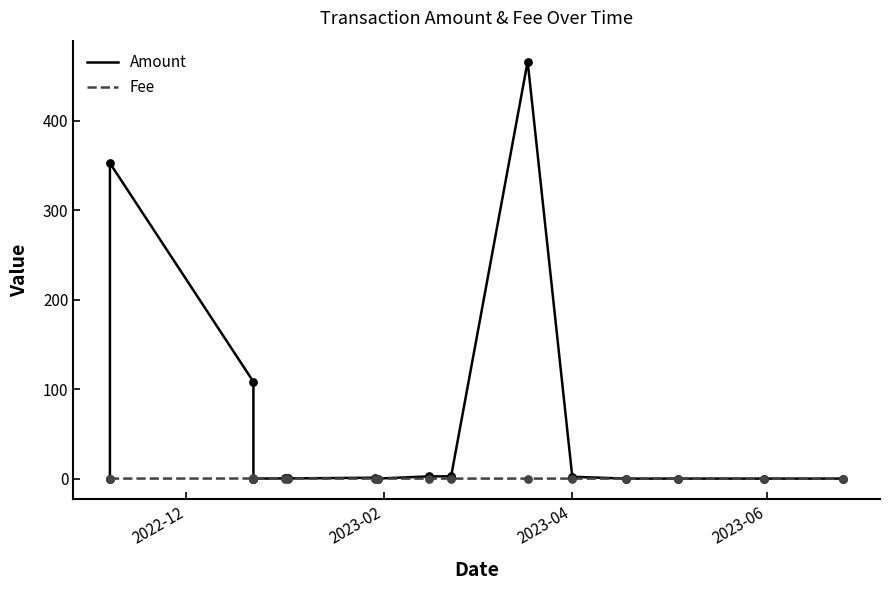

Which series reaches the minimum Y coordinate?

Amount